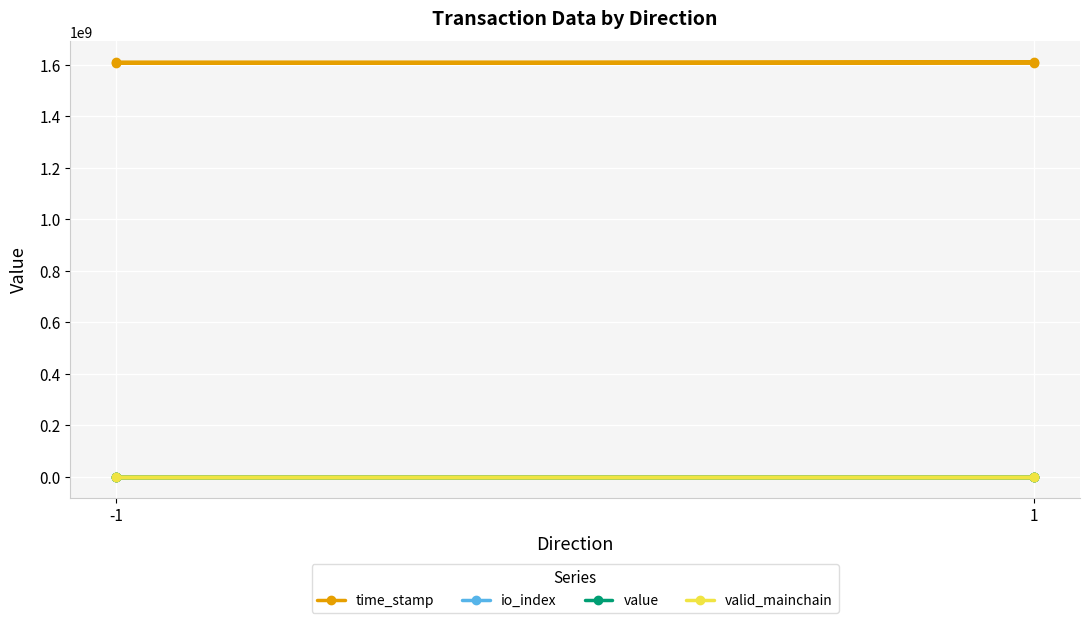

The time_stamp series shows 2559400710.8 at -1. True or false?

False